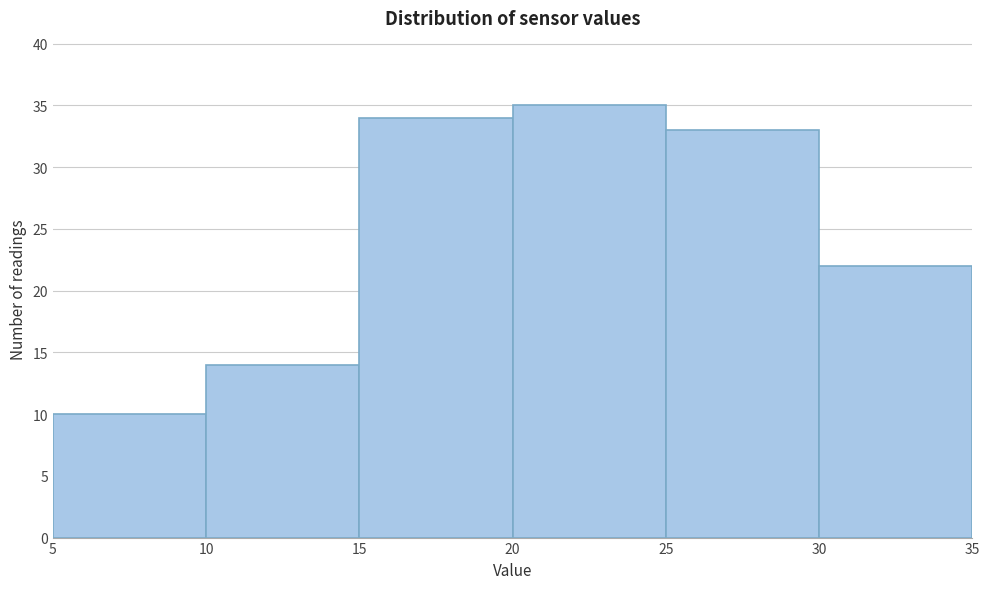

Reading left to right, list every bar in this chart as the range it spans on the x-axis followed by its height. The values are not printed on the chart, so give them approximately, as read against the axis.

5 to 10: 10
10 to 15: 14
15 to 20: 34
20 to 25: 35
25 to 30: 33
30 to 35: 22